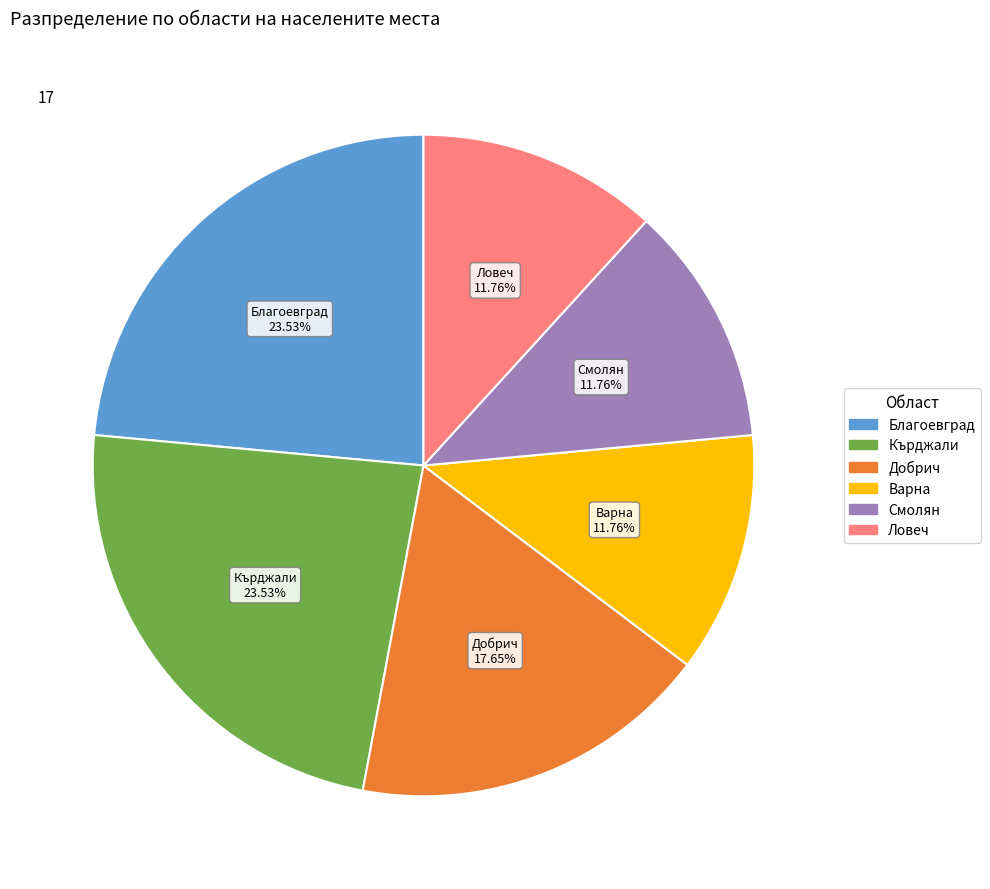

Does any single category account for the majority?

No